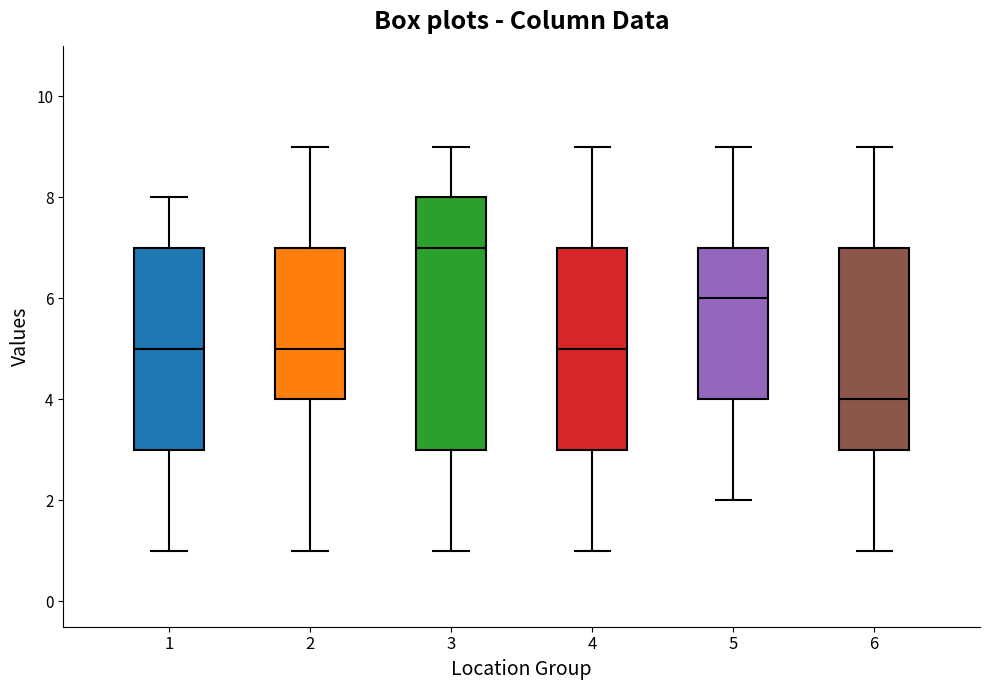

Comparing the boxes themselves (not the whiskers), which one is the tallest?

3